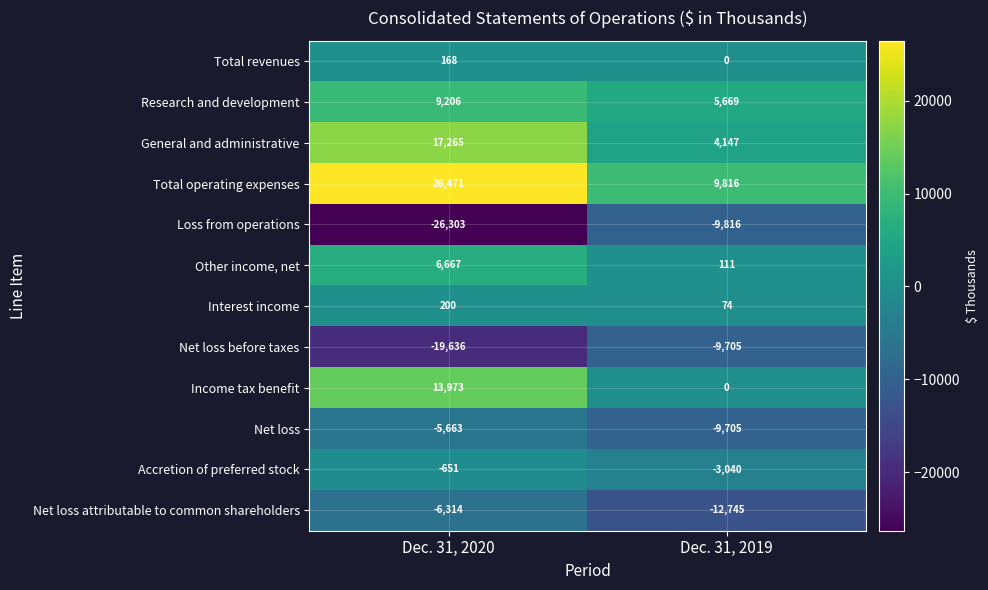

Is it true that Accretion of preferred stock equals -3040 at Dec. 31, 2019?

True